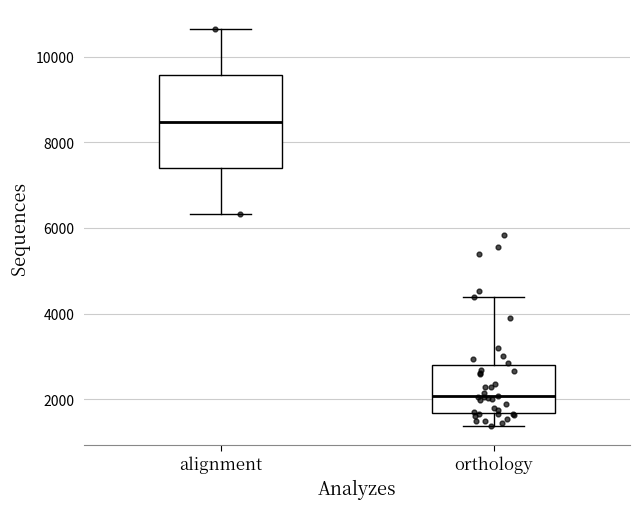

Reading left to right, read every box against the y-axis: the position of its median line, the range the box covers, and the ends of its whiskers. The values are not printed on the chart, so give them approximately, as read against the axis.

alignment: median 8400, box 7400 to 9600, whiskers 6400 to 10600
orthology: median 2000, box 1600 to 2800, whiskers 1400 to 4400